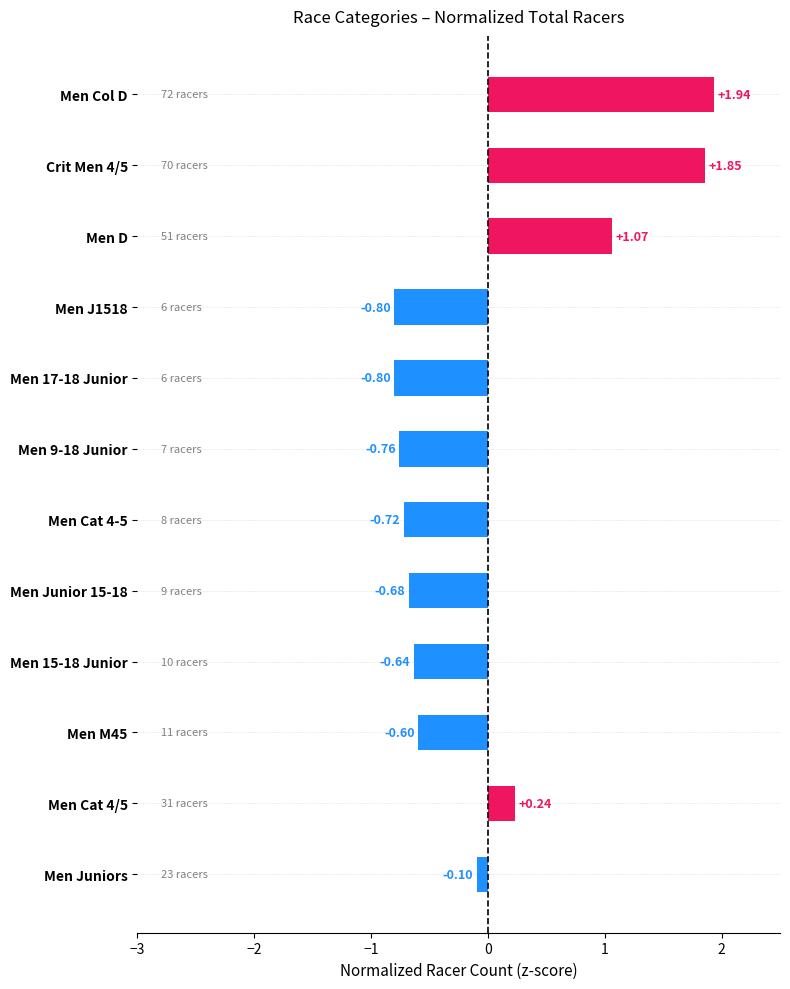

Between Men Cat 4/5 and Men D, which is larger?

Men D